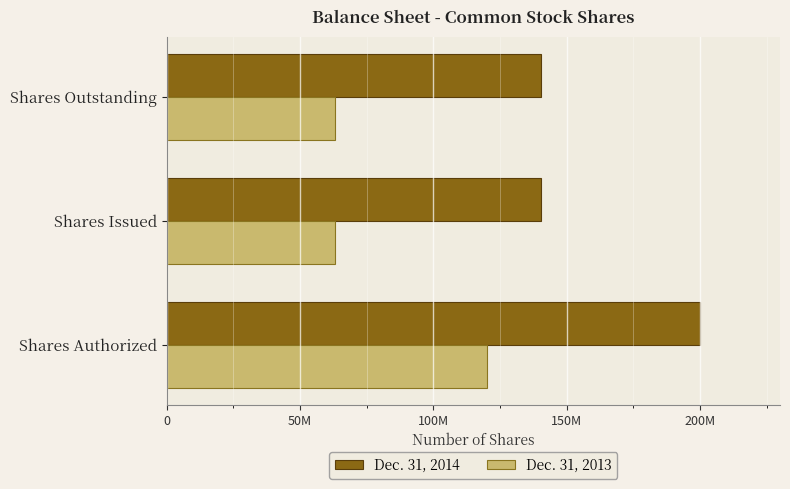

What is the value of the Dec. 31, 2014 bar at the 2nd from the left?

140325643